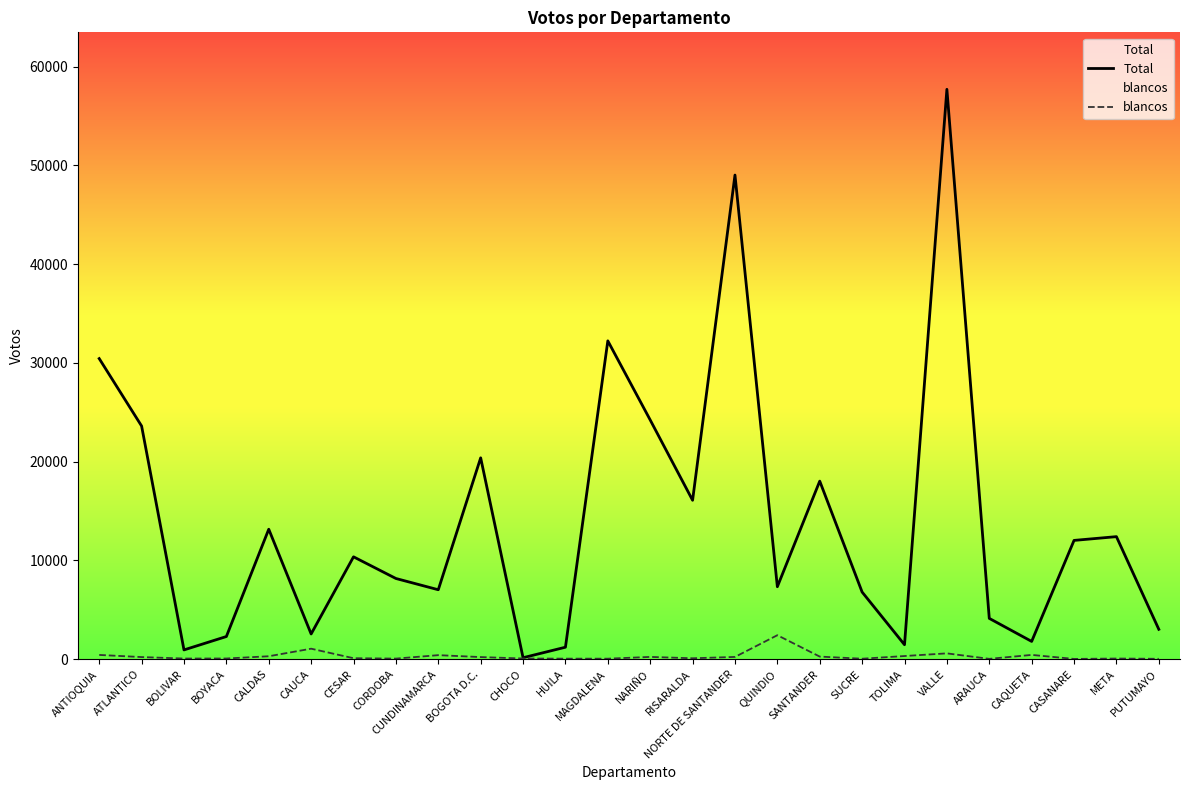

Which label corresponds to the smallest value in the chart?

CASANARE